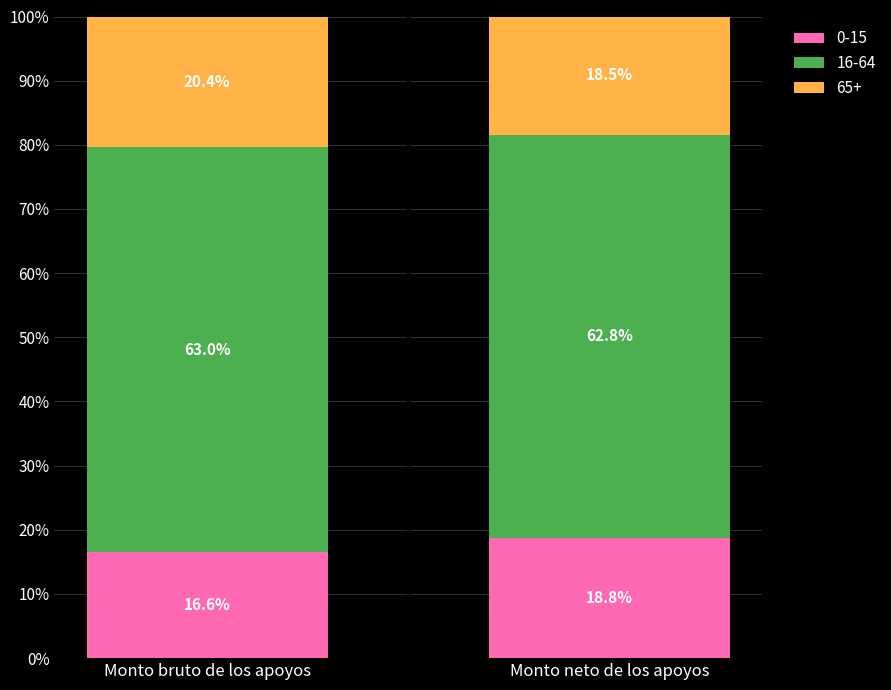

What is the difference between the 0-15 values at Monto bruto de los apoyos and Monto neto de los apoyos?

2.2